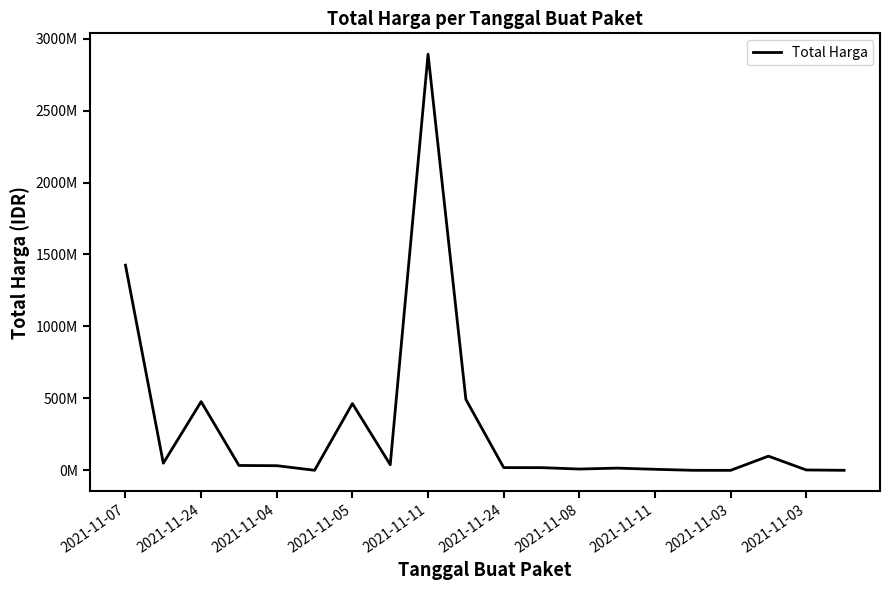

Reading left to right, what are all the values shown in this chart?

1425867900	49730040	477600000	34000000	32441200	577875	464002100	39440000	2892122000	493000000	19175000	18900000	9180000	15513960	7401240	333600	78000	98772570	2772000	265000